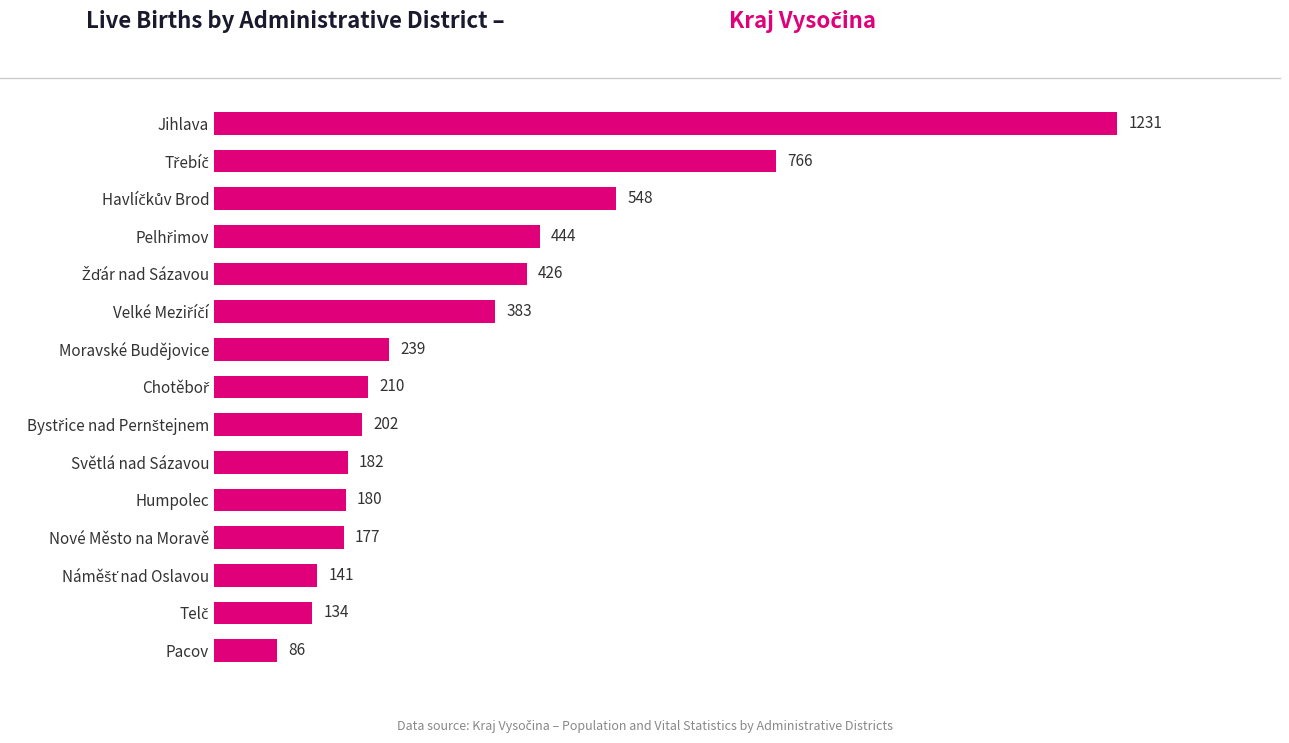

What is the difference between the second highest and second lowest values?

632